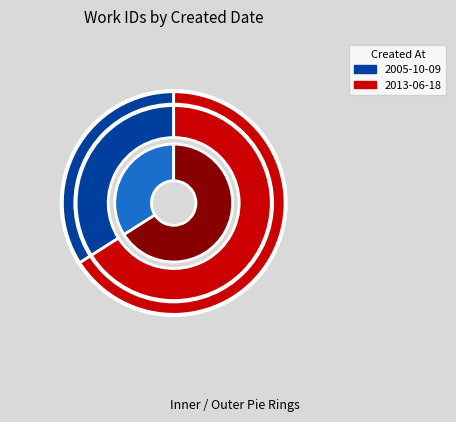

What is the largest slice in the pie chart?

2013-06-18